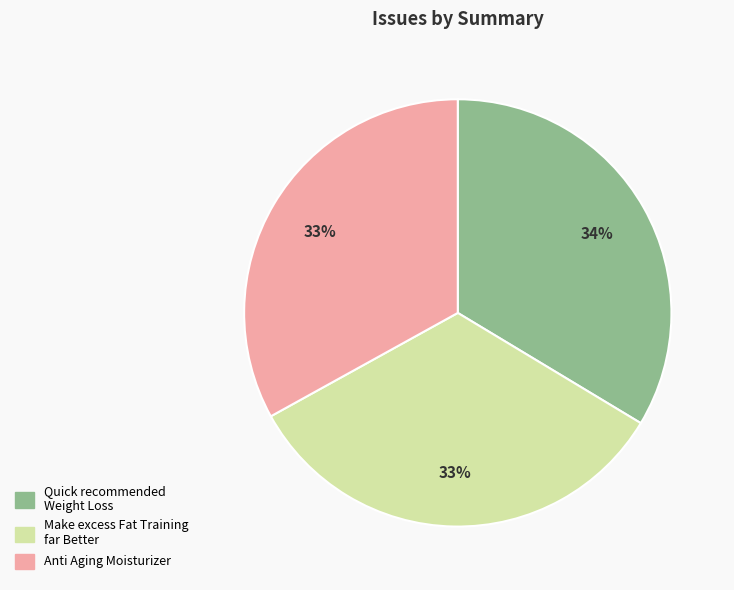

Approximately how many times larger is the value at Quick recommended Weight Loss compared to Anti Aging Moisturizer?

1.0